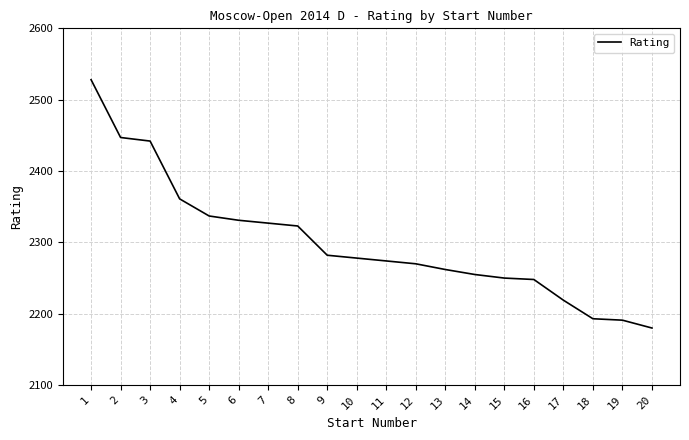

Is it true that the value at 8 is 2323?

True